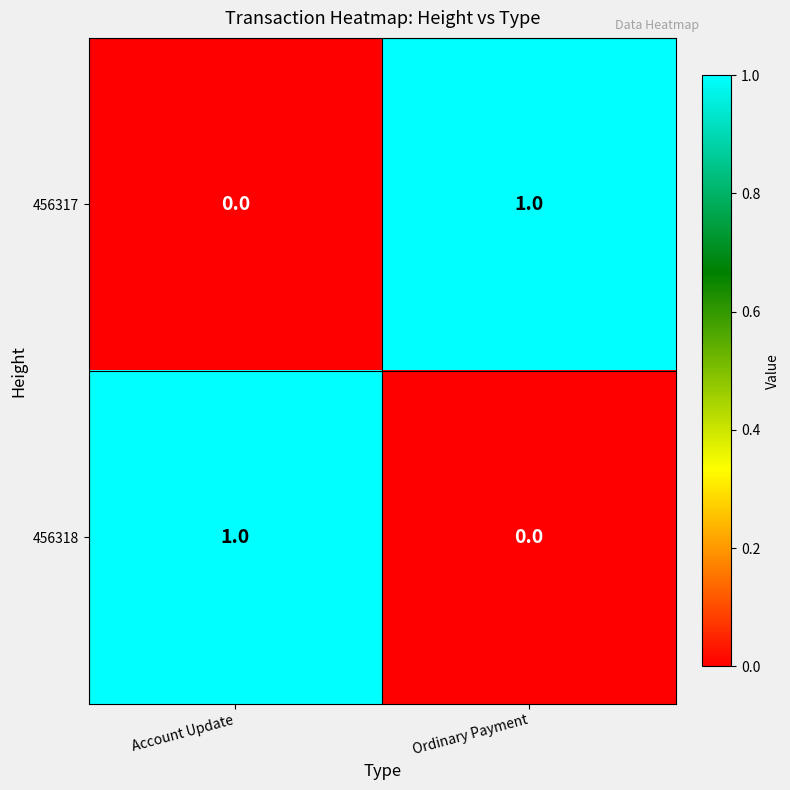

How many distinct data groups are displayed?

2